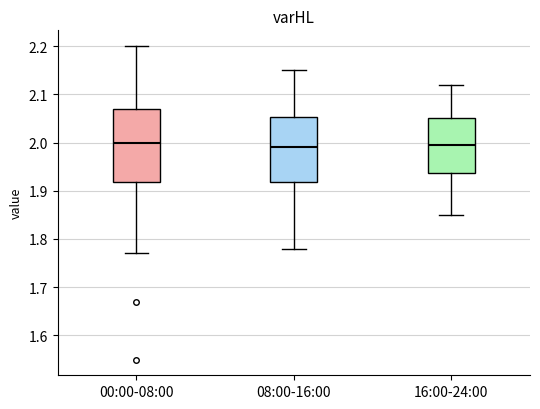

Where is the upper edge of the box for 08:00-16:00 on the y-axis? The values are not printed on the chart, so give them approximately, as read against the axis.

2.05